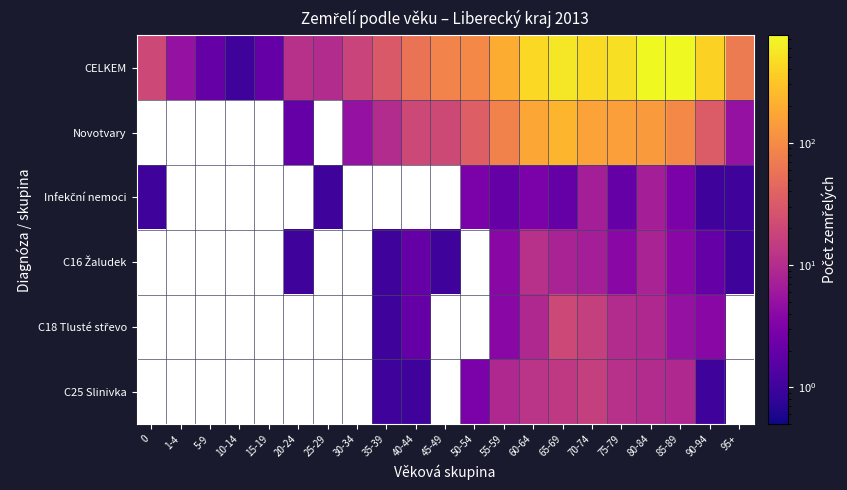

True or false: C18 Tlusté střevo has a value of 9.0 at 80-84.

True